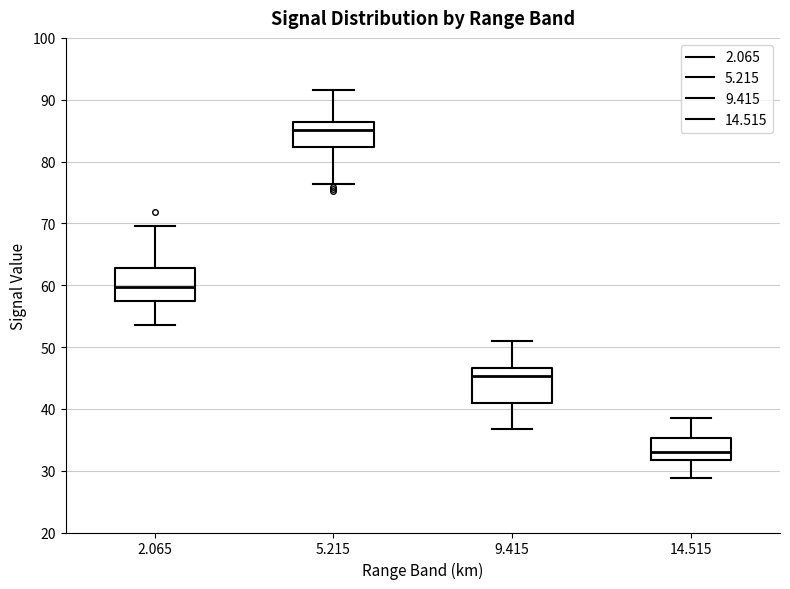

Reading left to right, read every box against the y-axis: the position of its median line, the range the box covers, and the ends of its whiskers. The values are not printed on the chart, so give them approximately, as read against the axis.

2.065: median 60, box 57 to 63, whiskers 54 to 70
5.215: median 85, box 82 to 86, whiskers 76 to 92
9.415: median 45, box 41 to 47, whiskers 37 to 51
14.515: median 33, box 32 to 35, whiskers 29 to 39